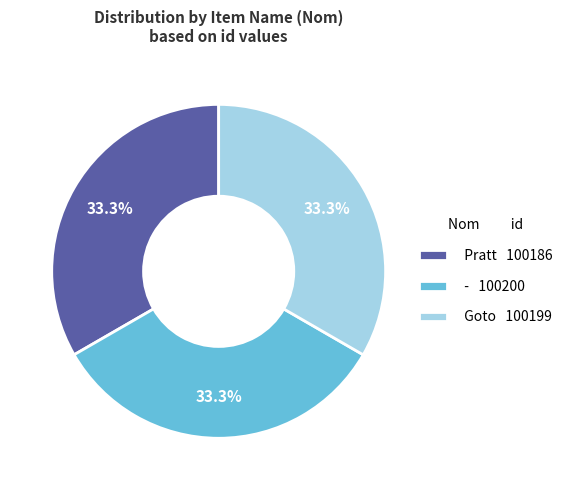

Count the number of slices in the pie.

3